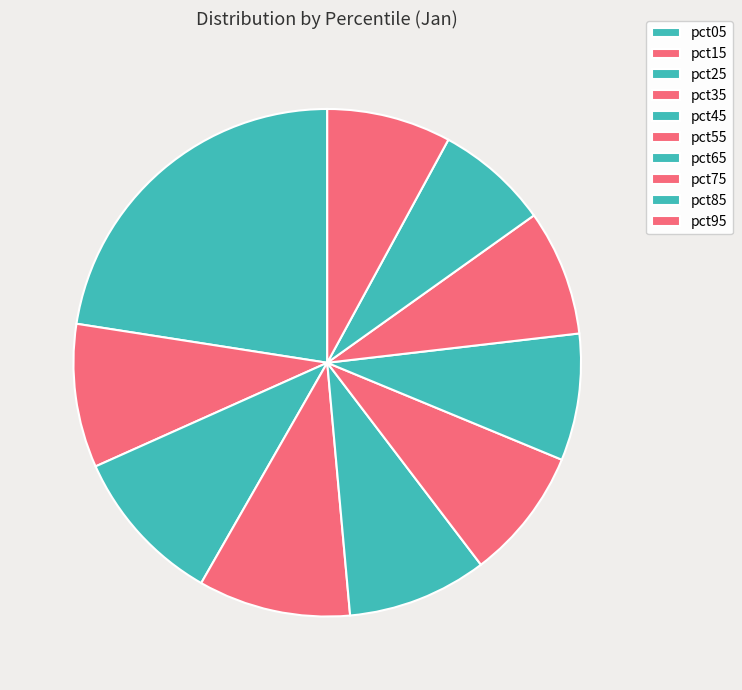

Which category has the smallest portion of the pie?

pct85